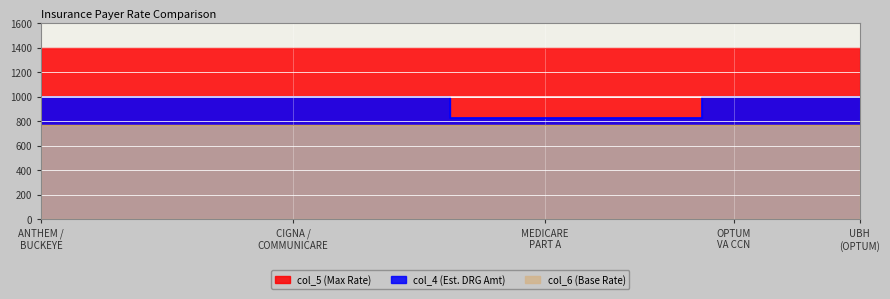

Reading left to right, list all the values displayed in this chart.

993.3	993.3	993.3	993.3	993.3	993.3	993.3	827.8	827.8	827.8	827.8	993.3	993.3	993.3